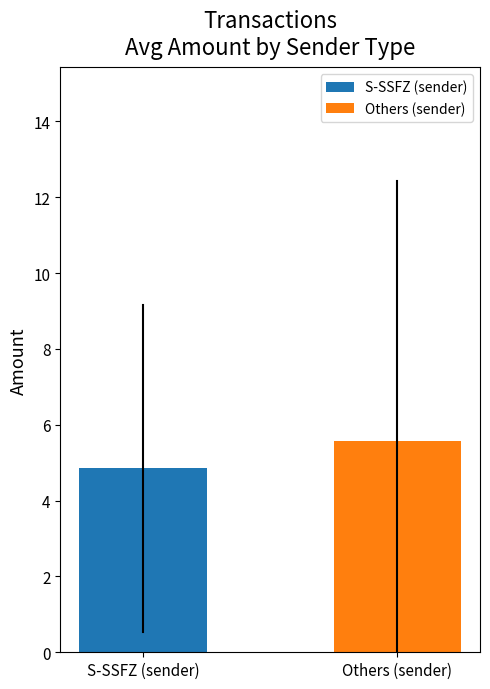

What is the value of the 1st bar from the left?

4.9